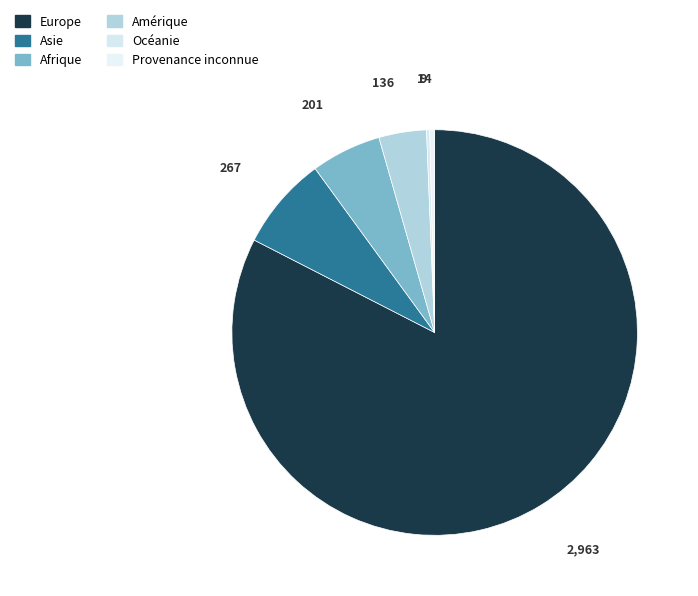

How many slices are in this pie chart?

6